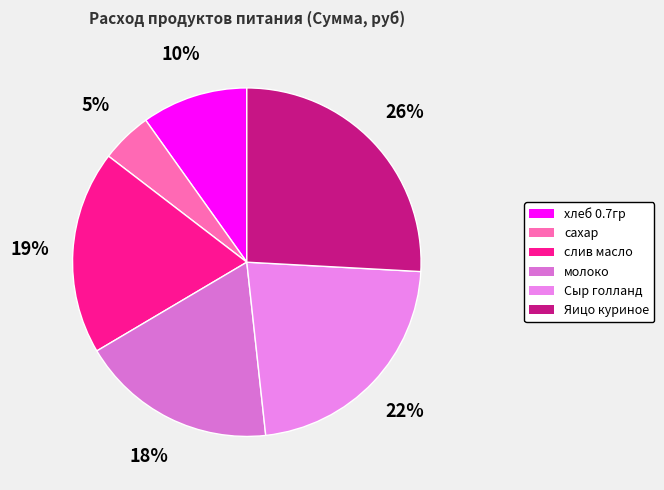

Does any single category account for the majority?

No